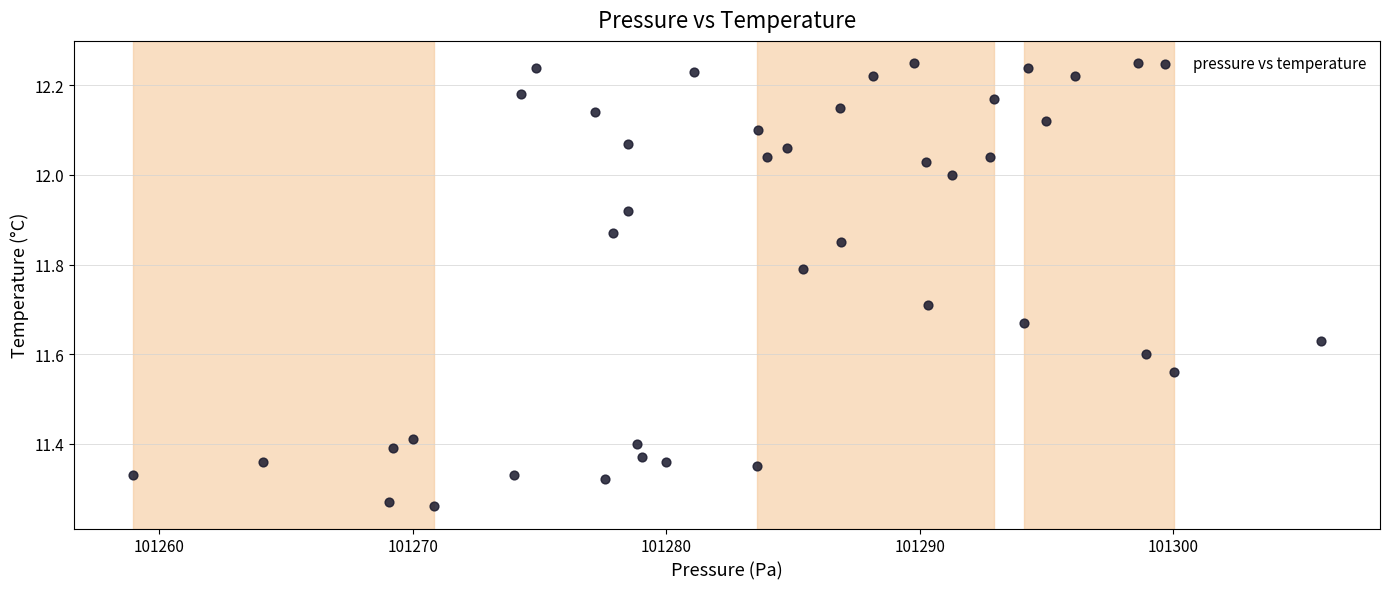

What is the range of X values (max minus min)?

46.8